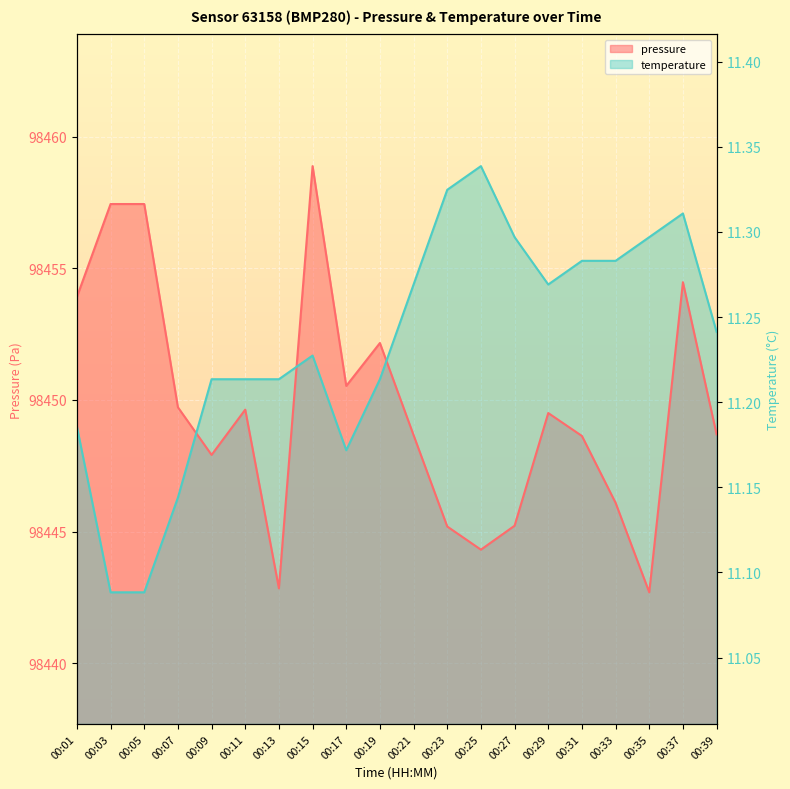

Which series has the widest spread of values?

pressure